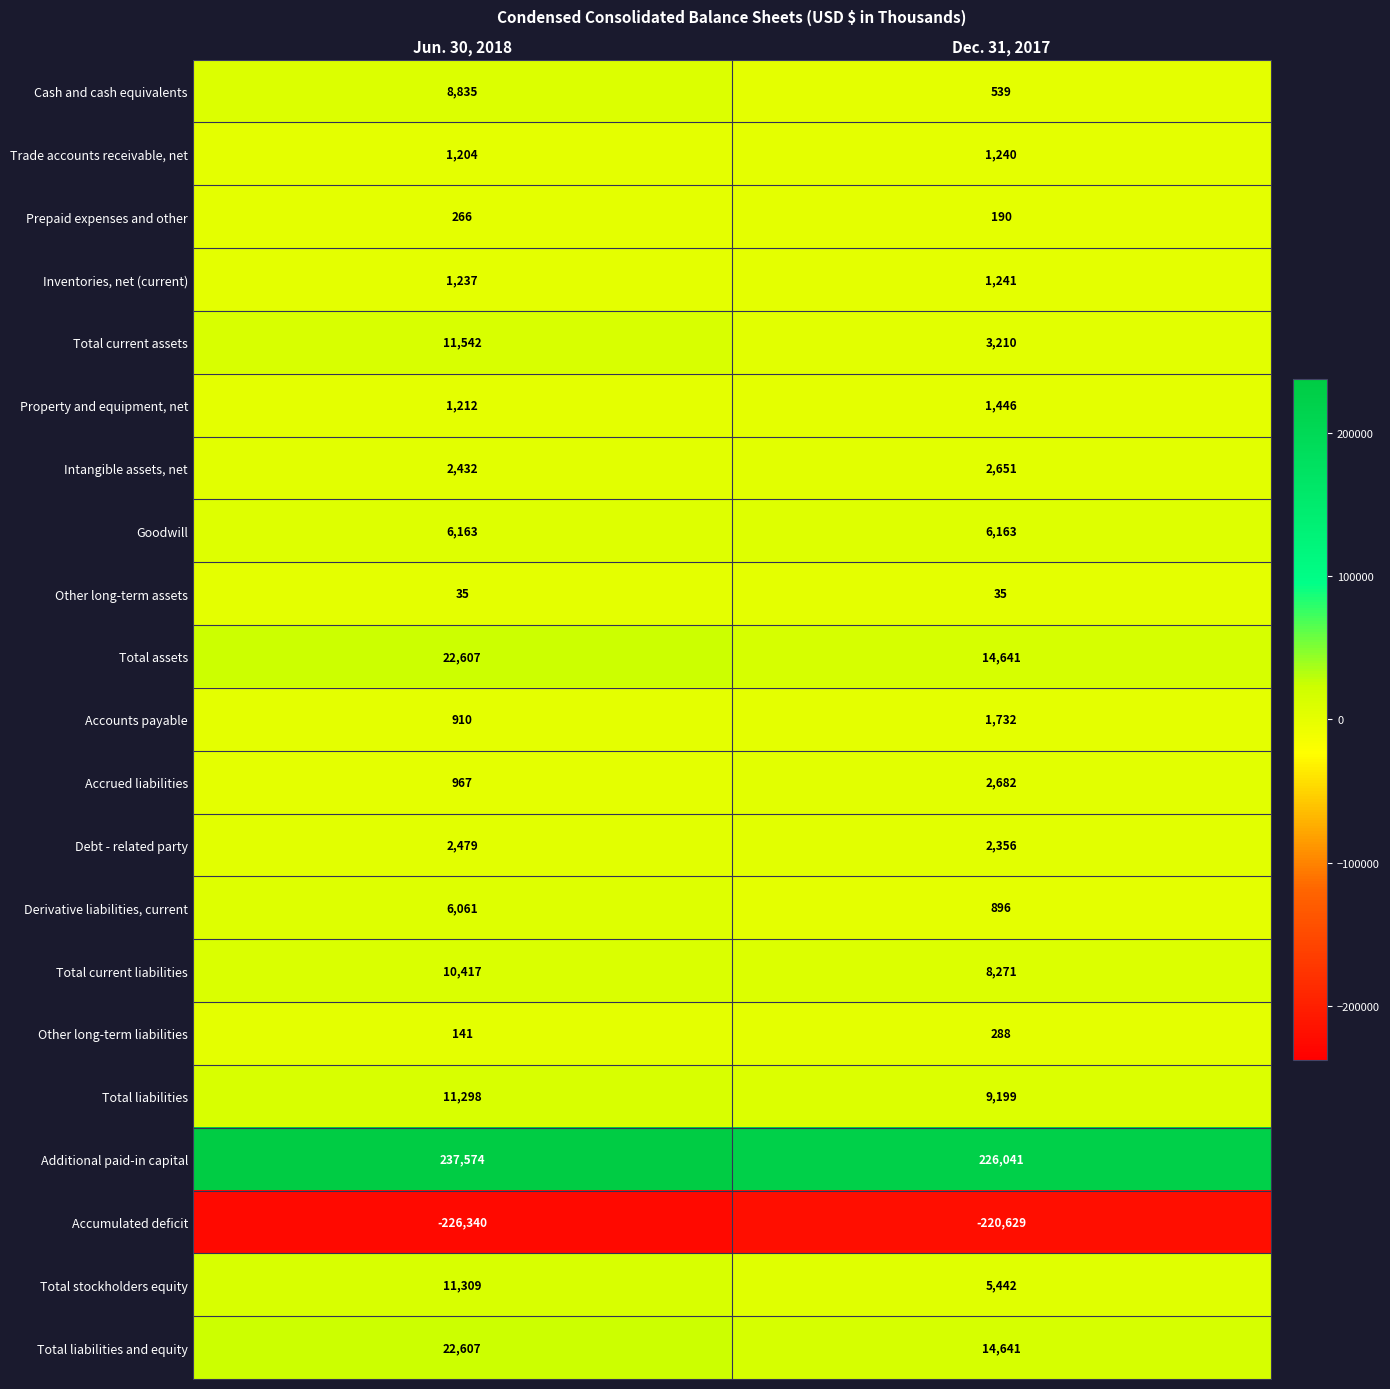

Rank the categories by Intangible assets, net value from lowest to highest.

Jun. 30, 2018, Dec. 31, 2017